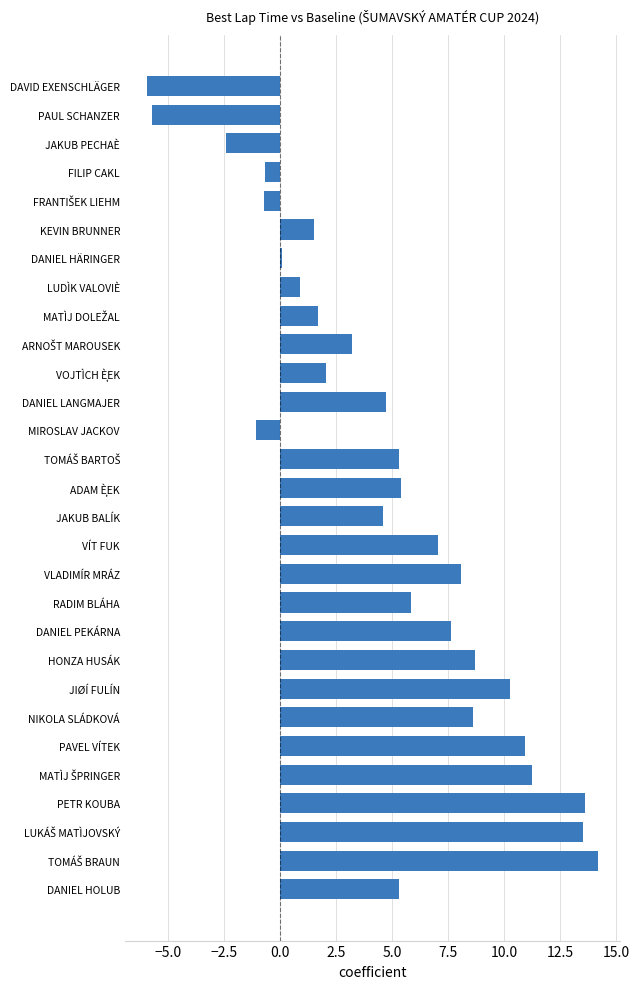

Read the value at PETR KOUBA.

13.6